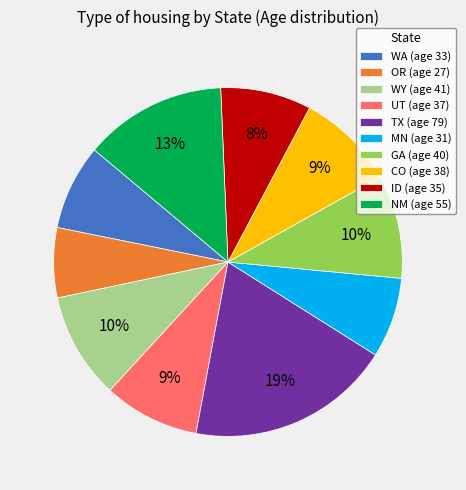

Approximately how many times larger is the value at ID (age 35) compared to OR (age 27)?

1.3